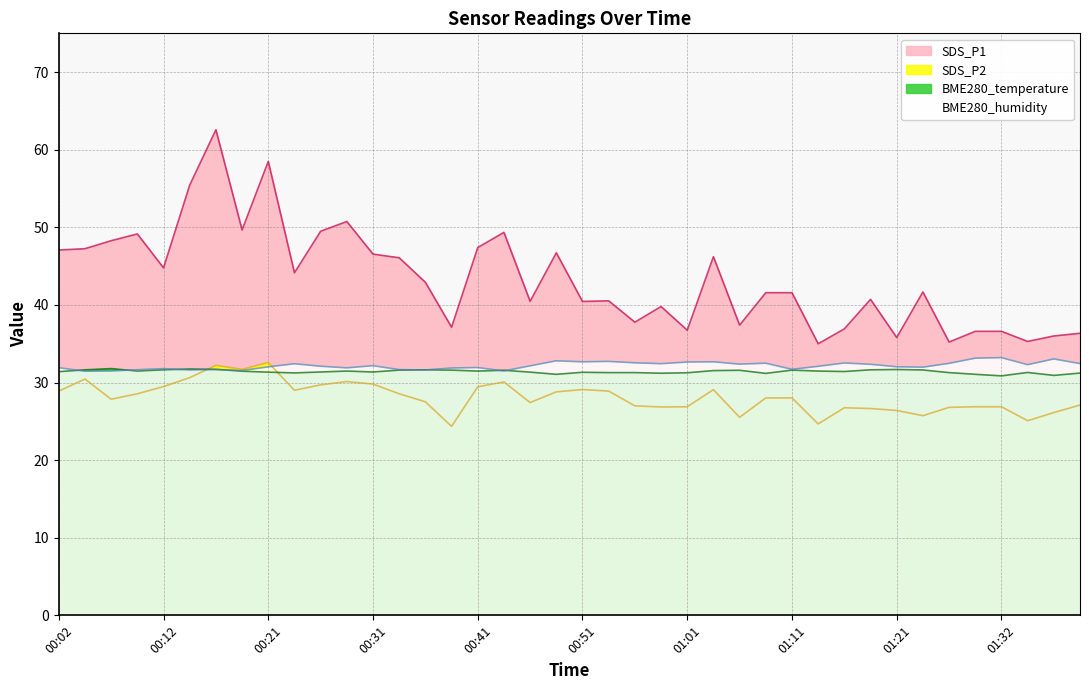

Which category has the highest value across all series?

00:16